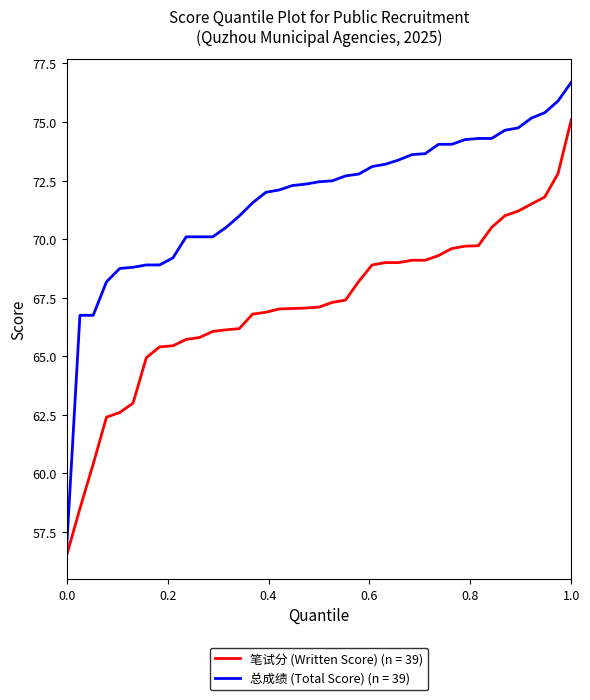

How many categories are shown in the chart?

39